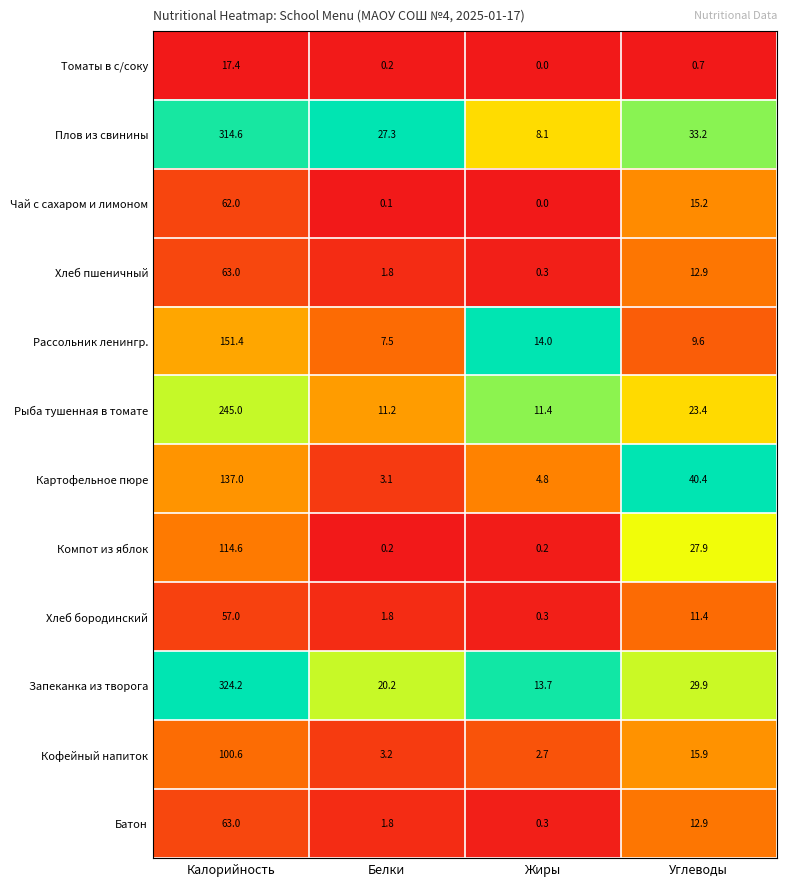

Which label corresponds to the largest value in the chart?

Калорийность